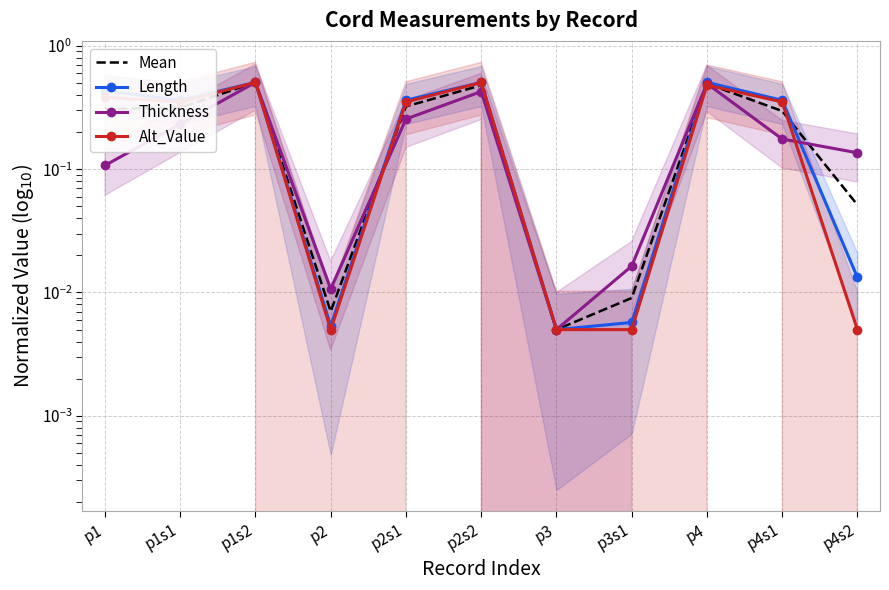

Is it true that Mean equals 0.1 at p1s2?

False